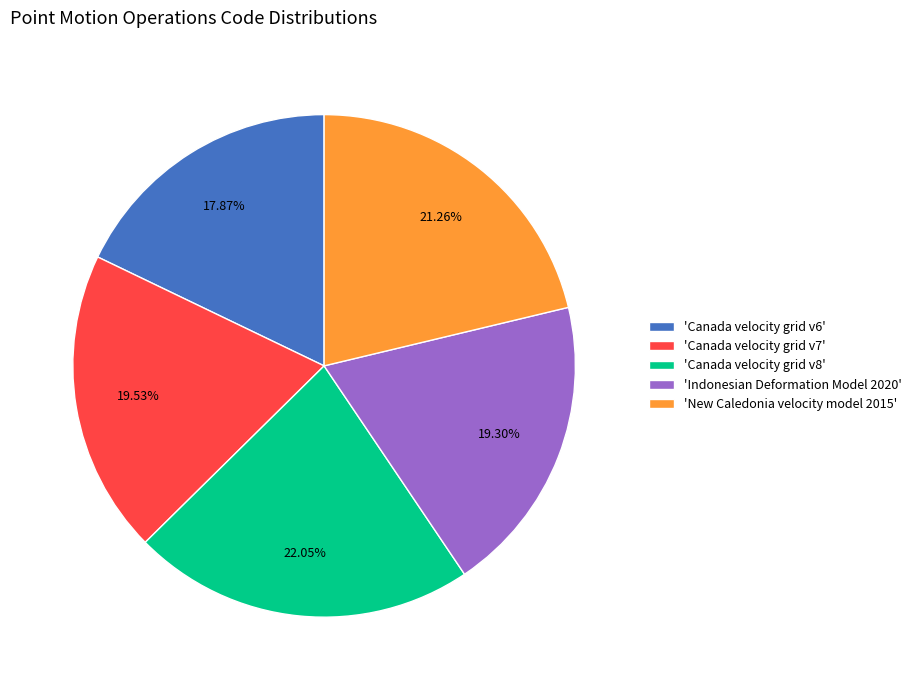

Approximately how many times larger is the value at 'New Caledonia velocity model 2015' compared to 'Canada velocity grid v7'?

1.1